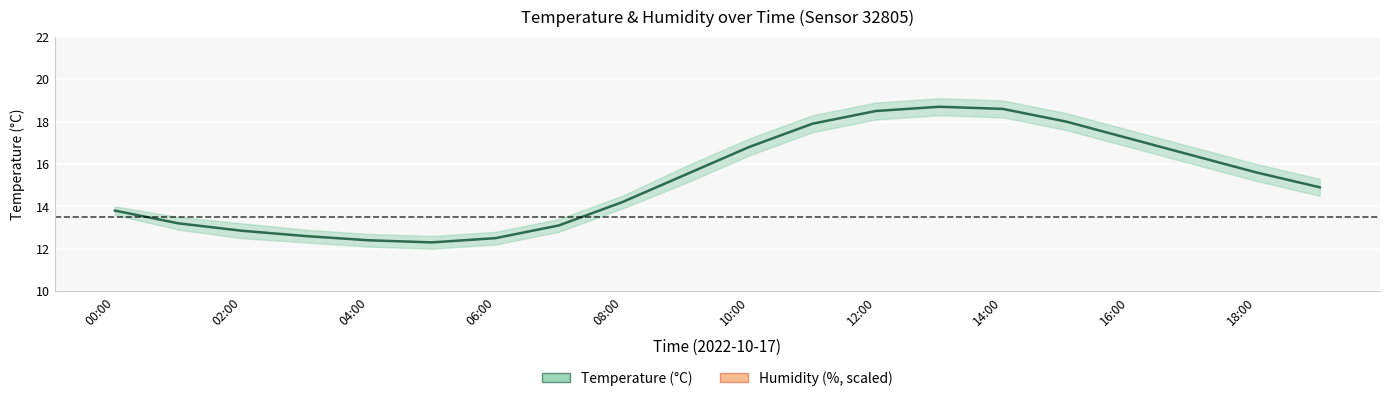

At how many categories does at least one series exceed 7?

20